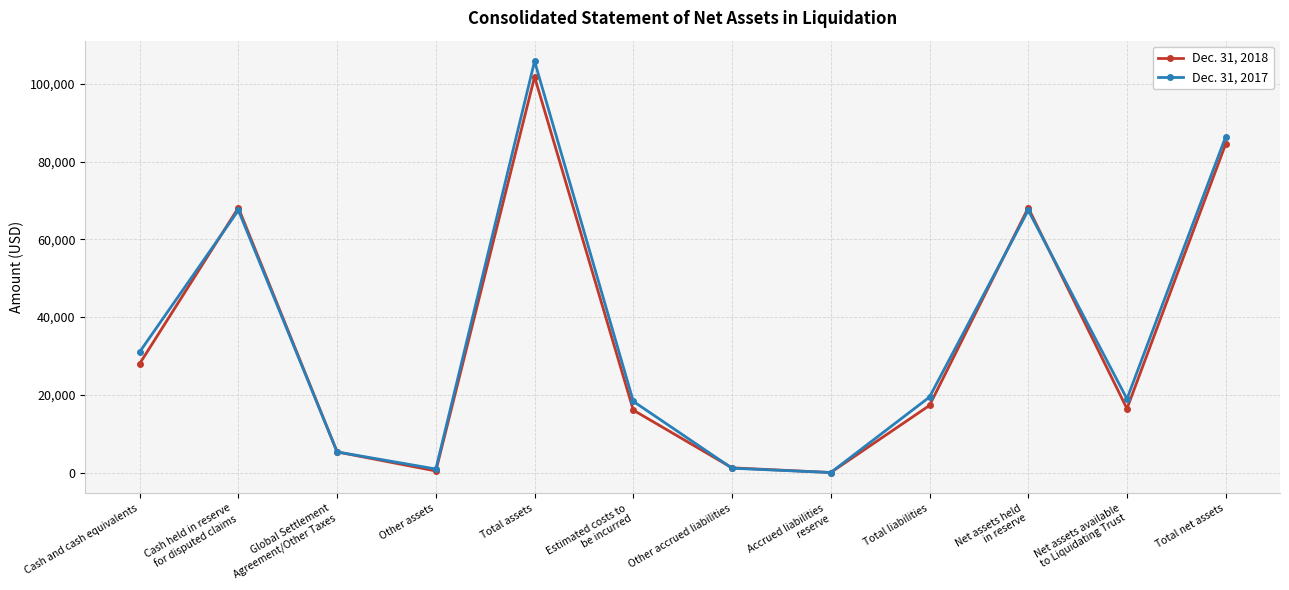

Is it true that Dec. 31, 2018 equals 84571 at Total net assets?

True